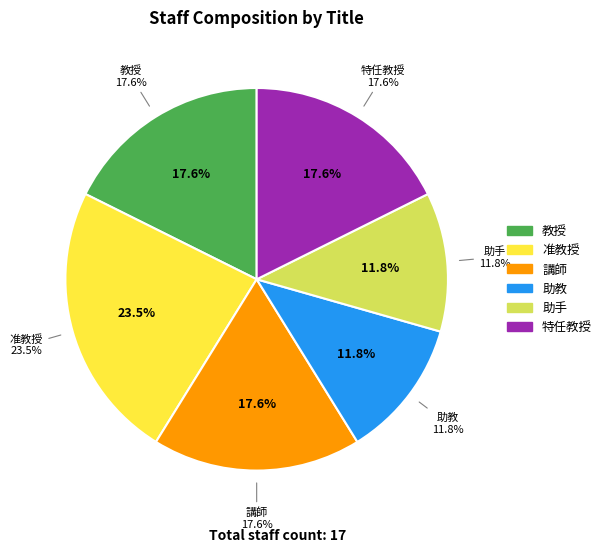

Count the number of slices in the pie.

6